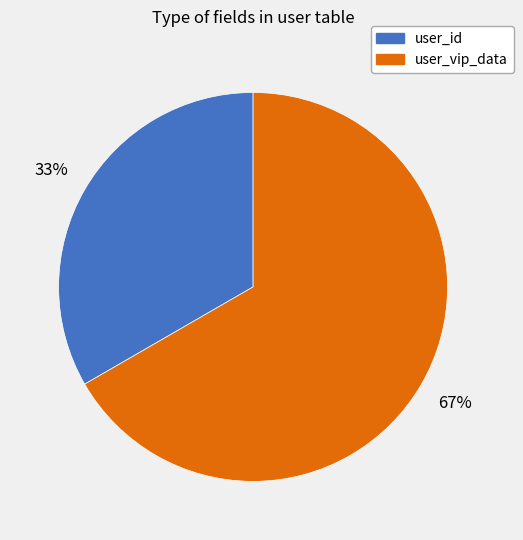

Count the number of slices in the pie.

2